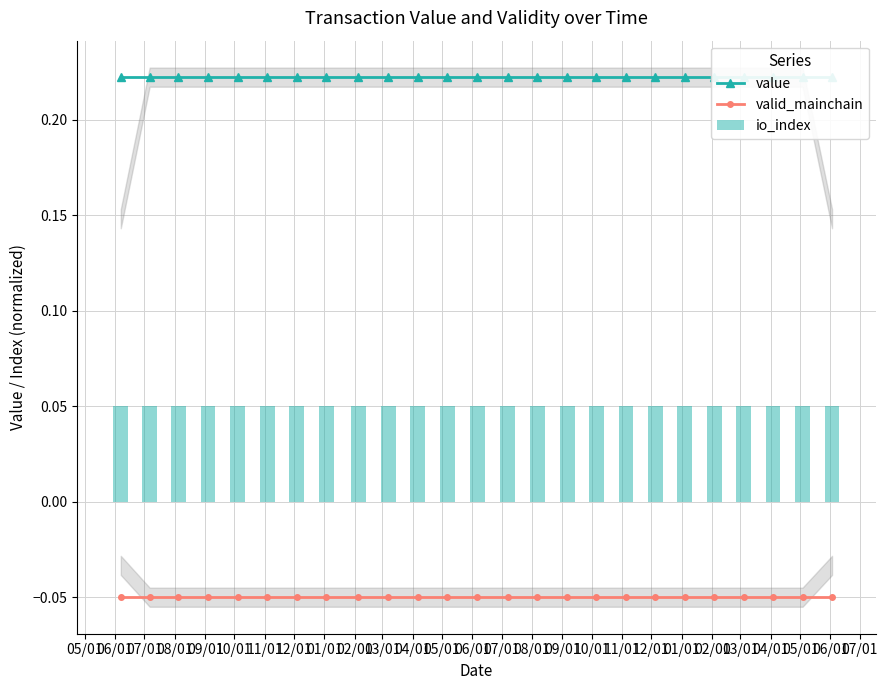

The value series shows 0.2 at 12/01. True or false?

True